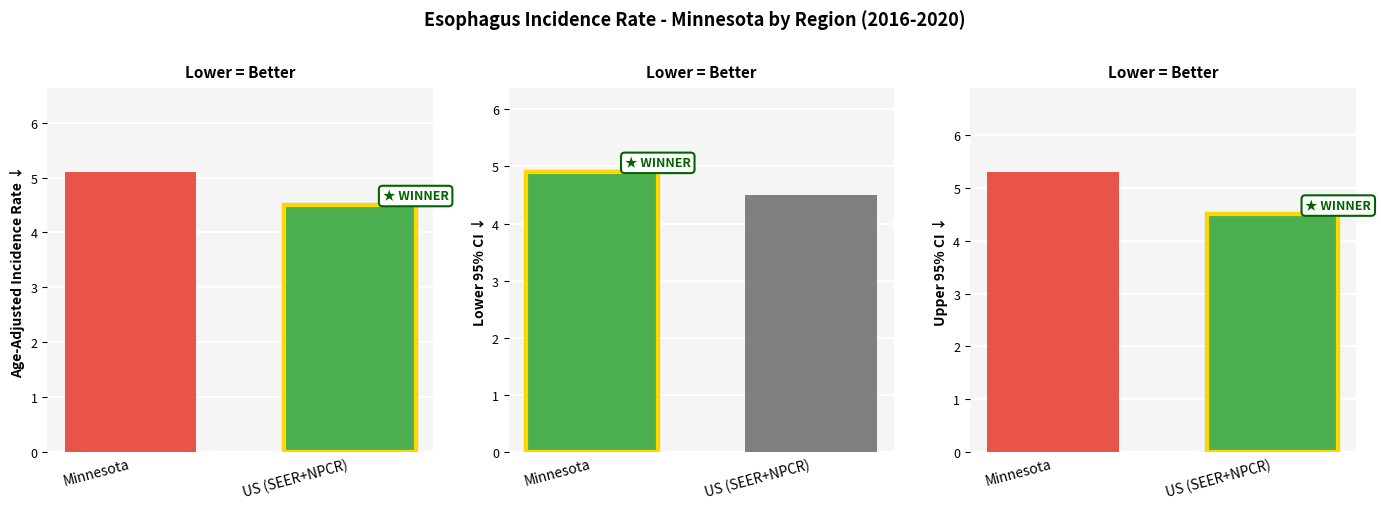

How many data points does each series have?

2